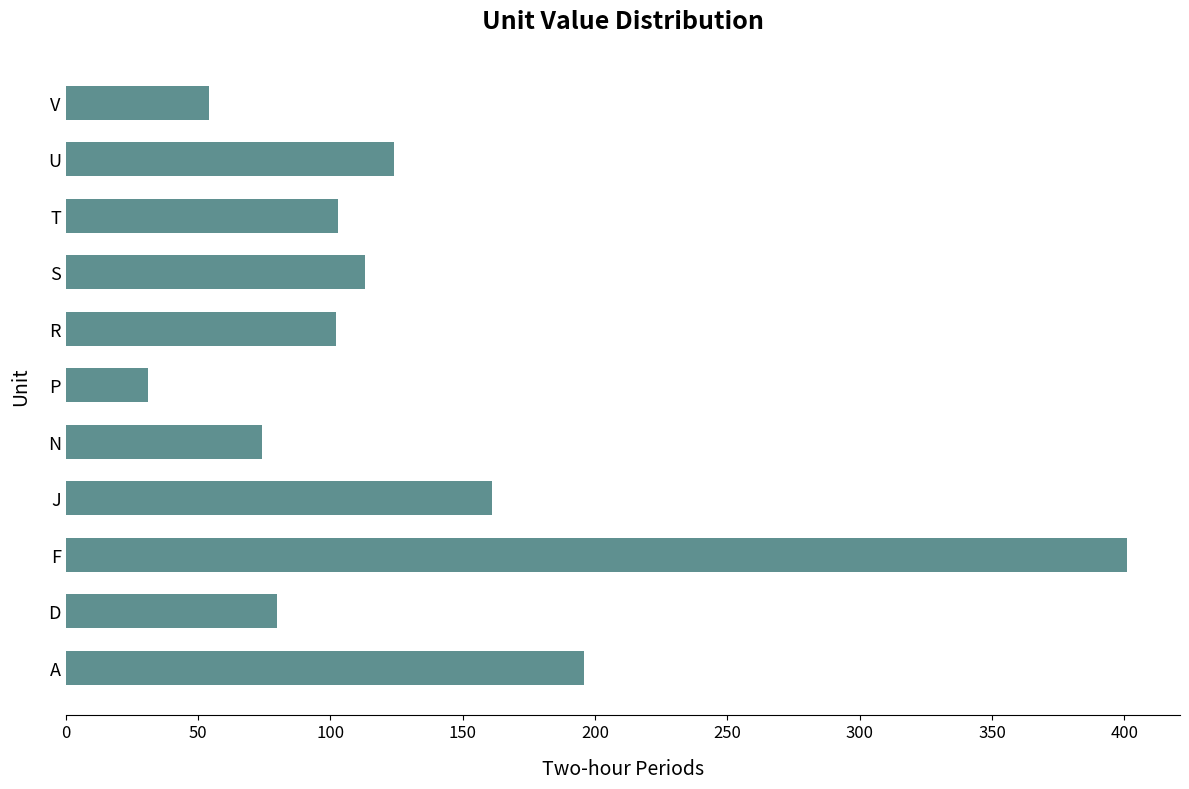

What is the average value?

131